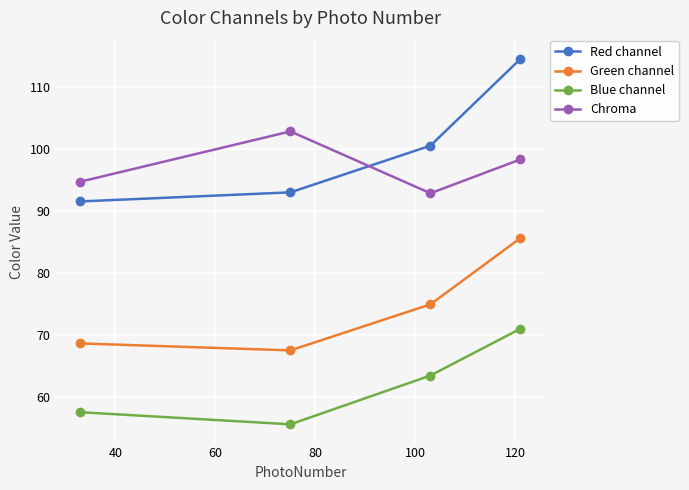

What is the difference between the maximum and minimum values in the Red channel series?

23.0